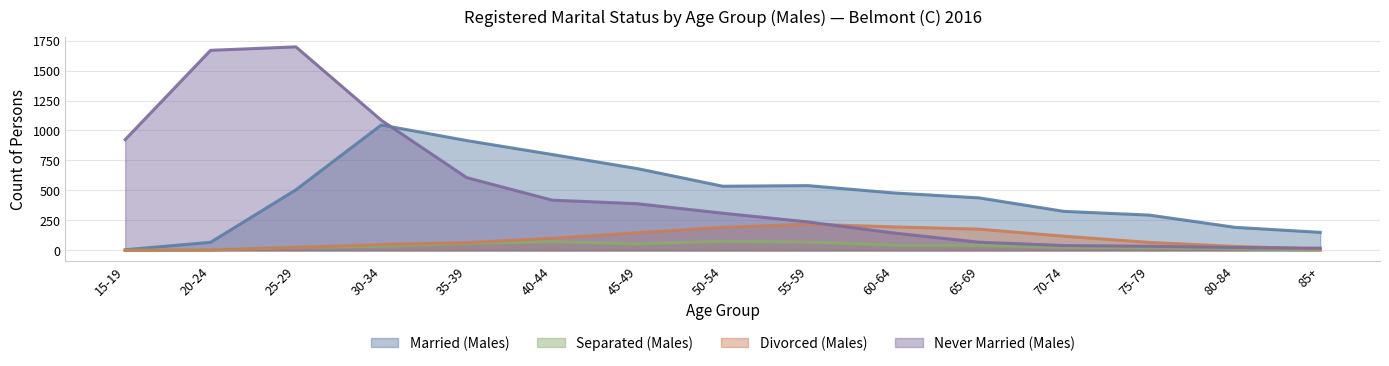

List the labels in order of Never Married (Males) value, smallest first.

85+, 80-84, 75-79, 70-74, 65-69, 60-64, 55-59, 50-54, 45-49, 40-44, 35-39, 15-19, 30-34, 20-24, 25-29